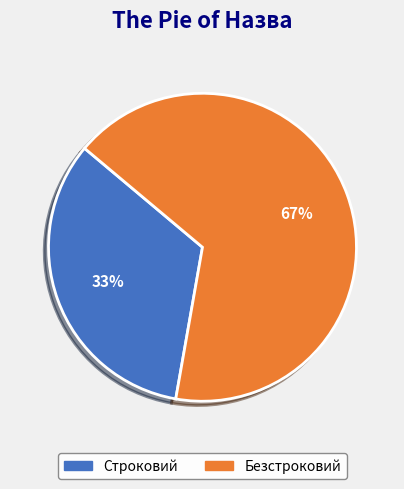

True or false: Безстроковий accounts for 67% of the total.

True